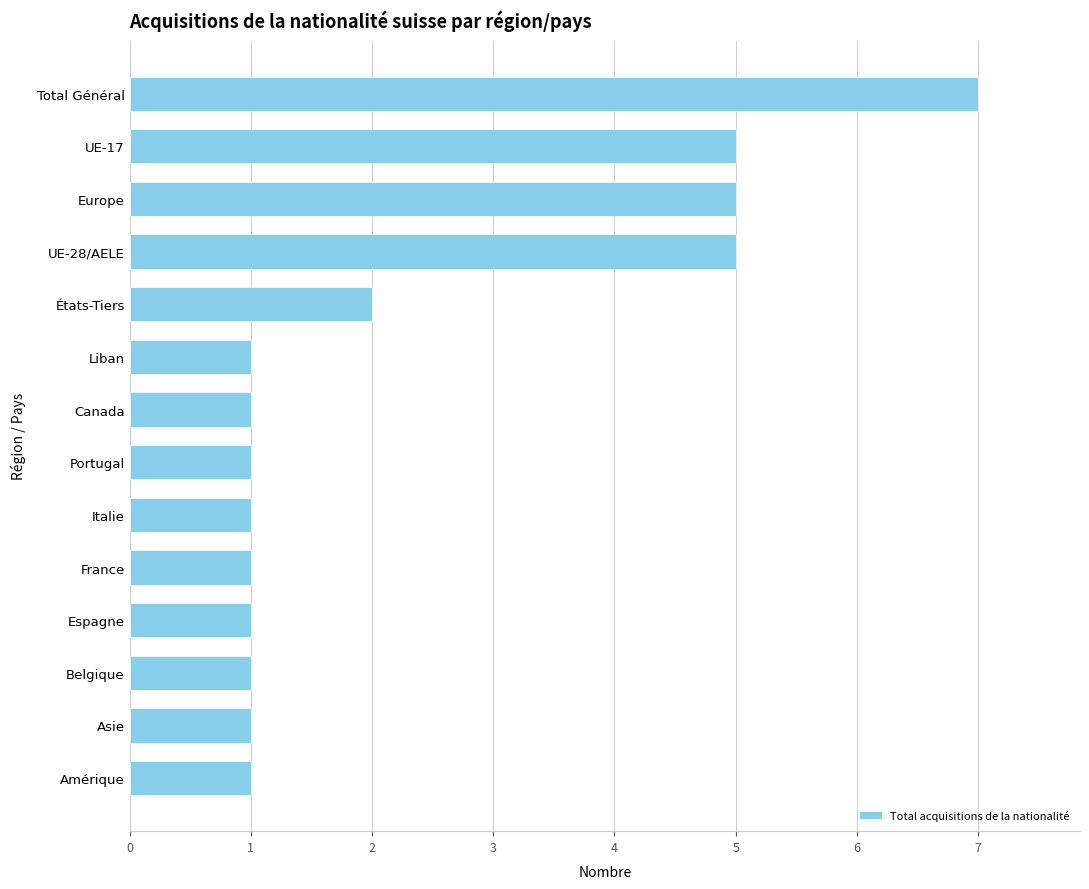

True or false: the data shows 2 at France.

False